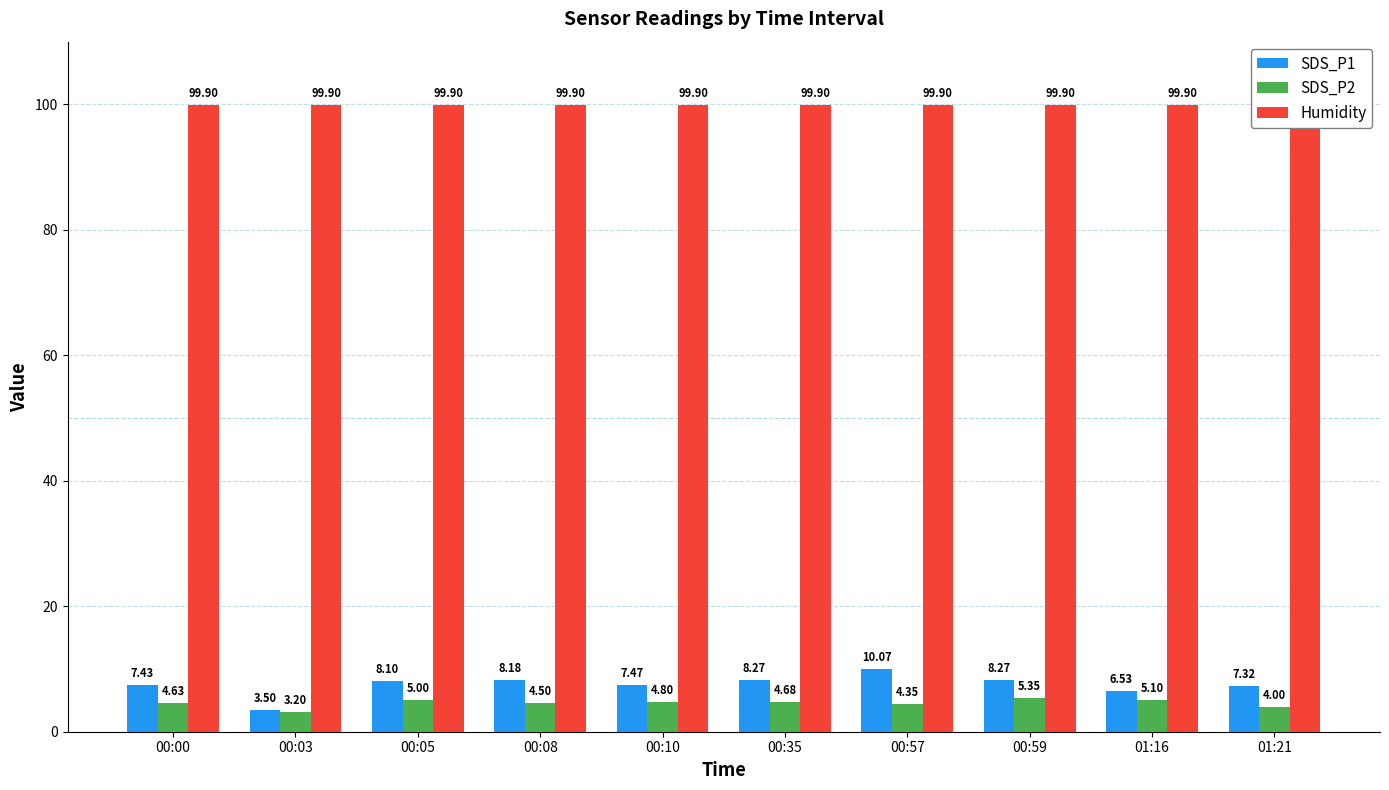

Reading left to right, list all the values displayed in this chart.

SDS_P1: 00:00=7.4	00:03=3.5	00:05=8.1	00:08=8.2	00:10=7.5	00:35=8.3	00:57=10.1	00:59=8.3	01:16=6.5	01:21=7.3
SDS_P2: 00:00=4.6	00:03=3.2	00:05=5.0	00:08=4.5	00:10=4.8	00:35=4.7	00:57=4.3	00:59=5.3	01:16=5.1	01:21=4.0
Humidity: 00:00=99.9	00:03=99.9	00:05=99.9	00:08=99.9	00:10=99.9	00:35=99.9	00:57=99.9	00:59=99.9	01:16=99.9	01:21=99.9